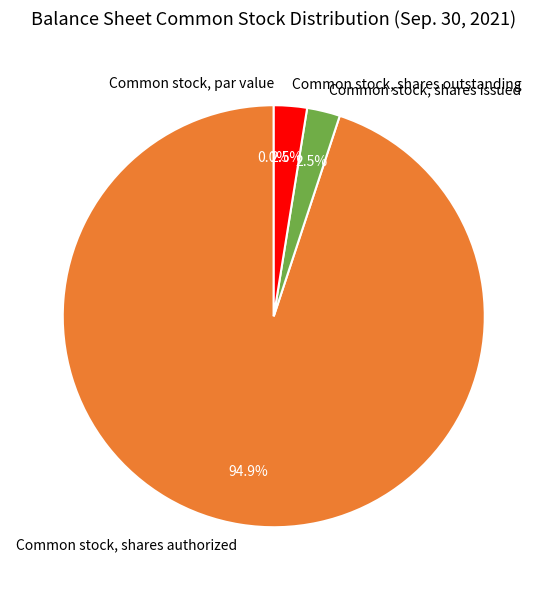

Is the sum of Common stock, shares issued and Common stock, par value greater than half?

No